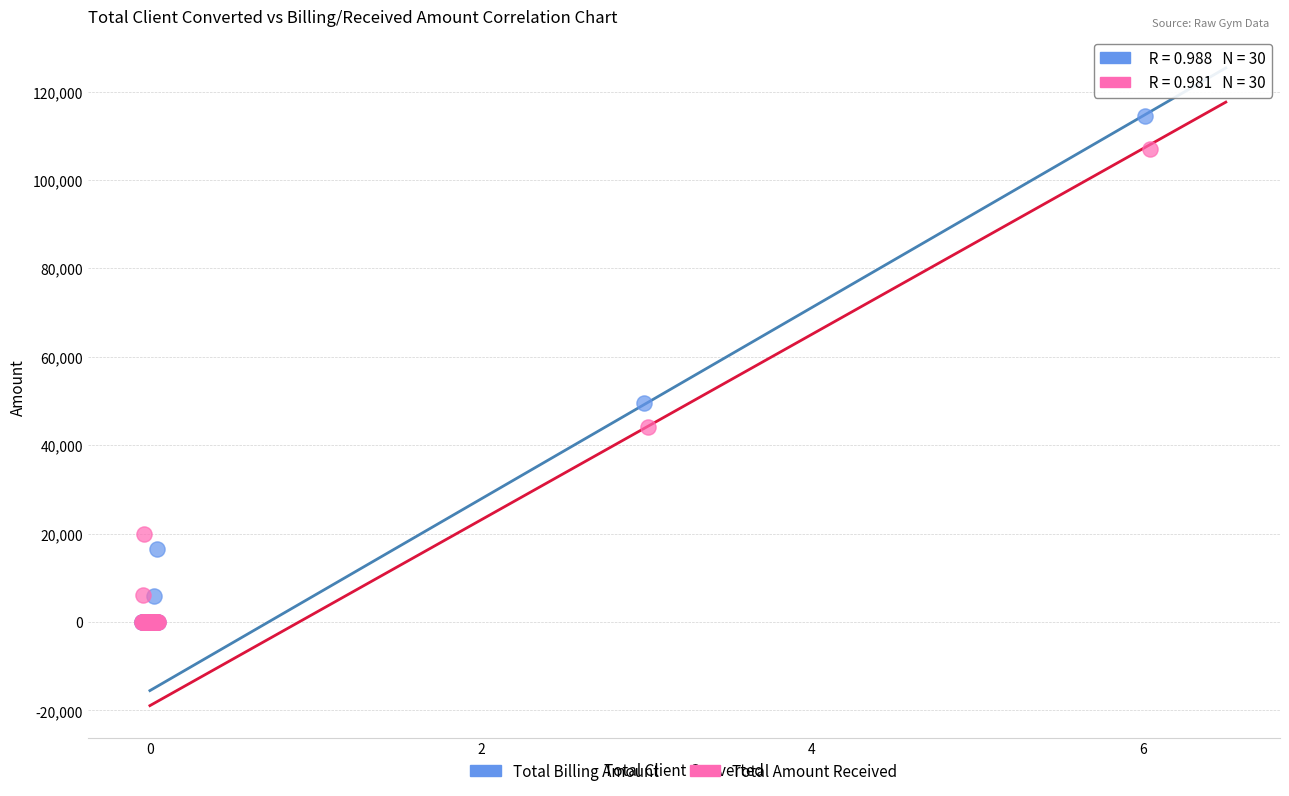

Which series reaches the maximum Y coordinate?

Total Billing Amount